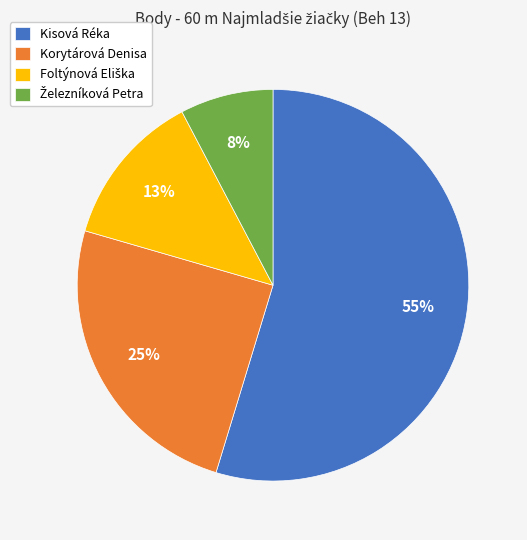

To the nearest percent, what is the difference between the largest and smallest slice percentages?

47%